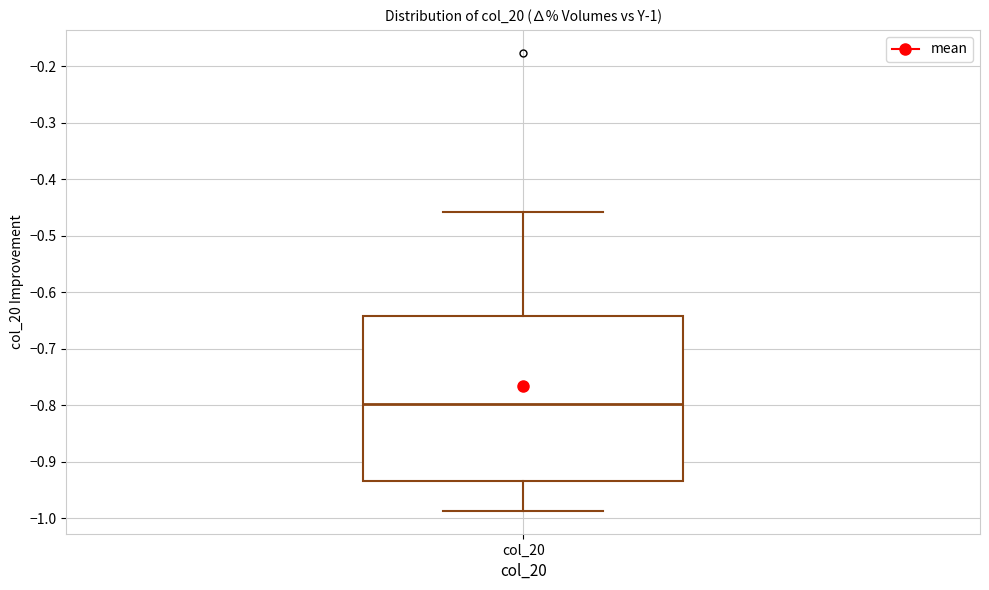

Read this box plot against the y-axis: the position of the median line, the range covered by the box, and the ends of both whiskers. The values are not printed on the chart, so give them approximately, as read against the axis.

median -0.80, box -0.93 to -0.64, whiskers -0.99 to -0.46